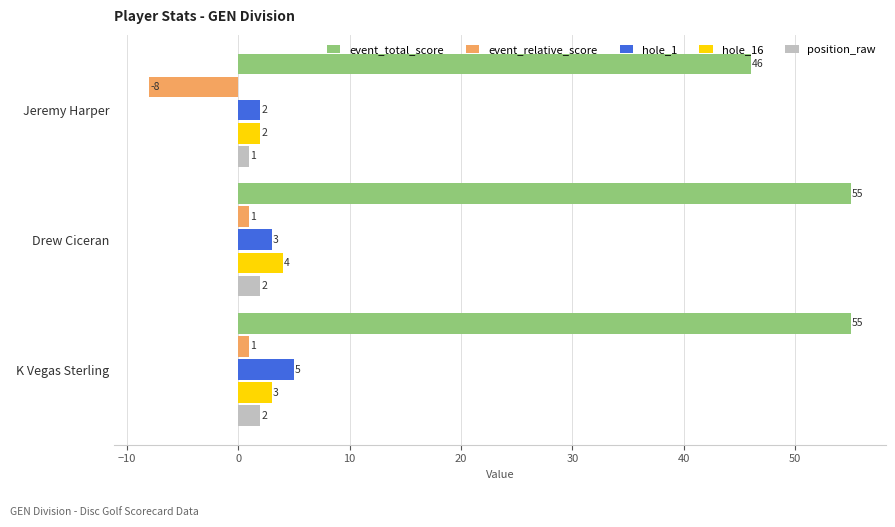

What is the difference between the highest and lowest values at Jeremy Harper?

54